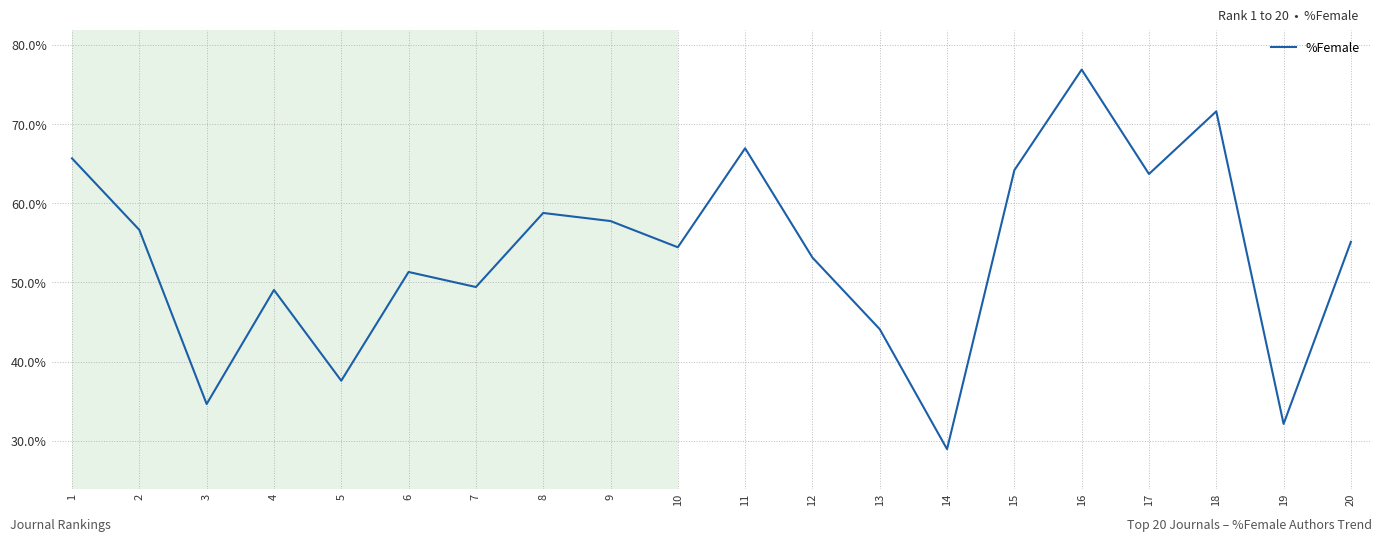

What is the maximum value shown in the chart?

76.9